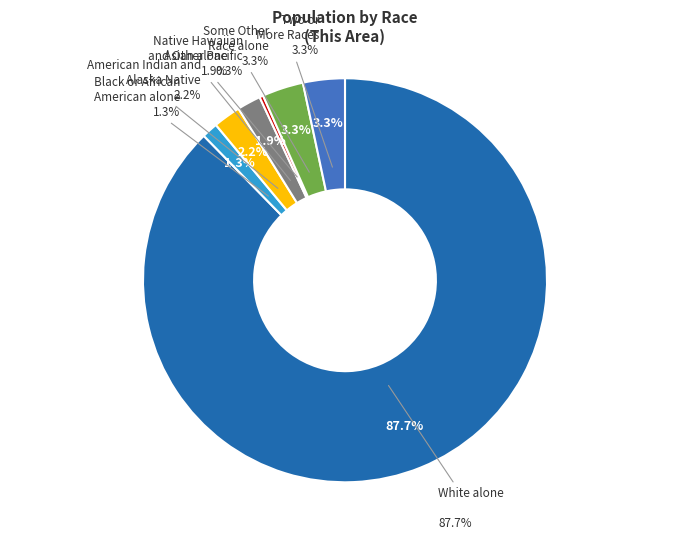

Does Asian alone account for over 50% of the chart?

No